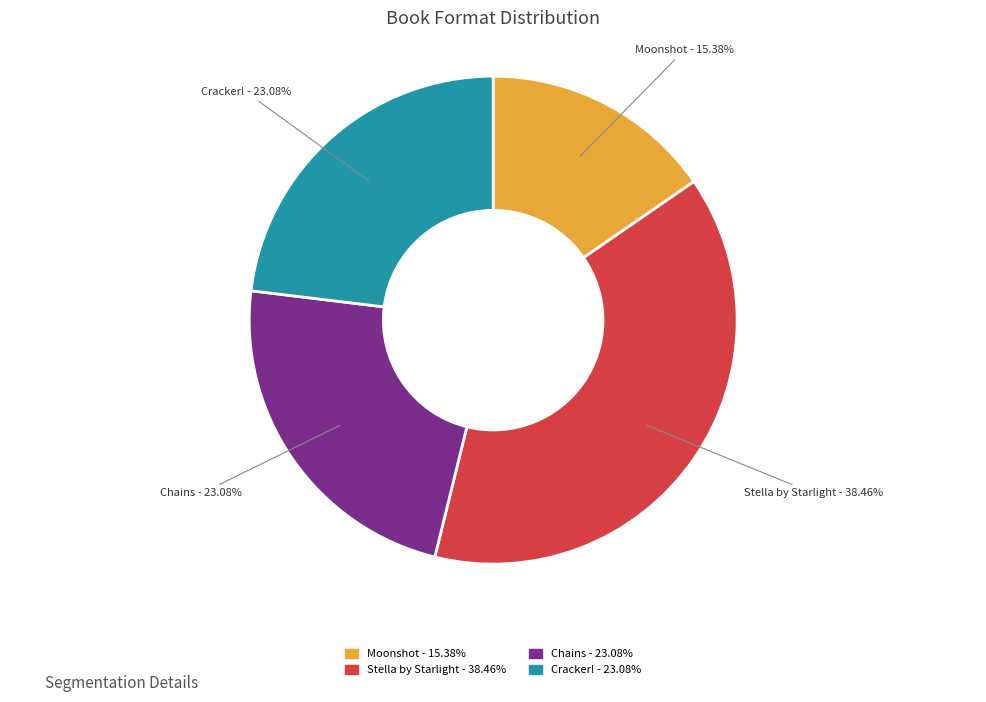

How many slices are in this pie chart?

4